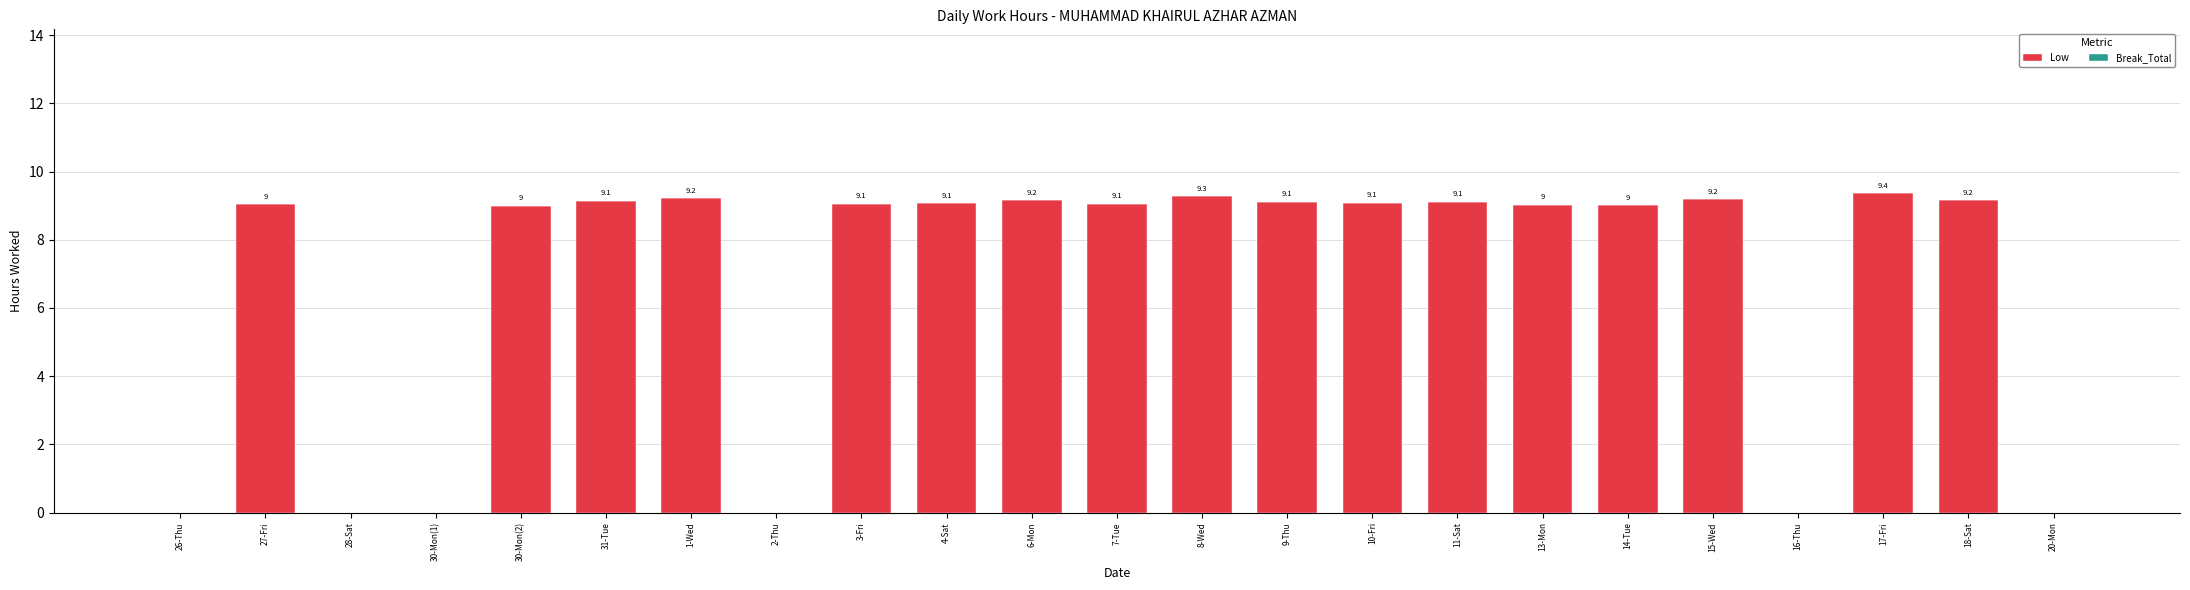

How many categories are shown in the chart?

23